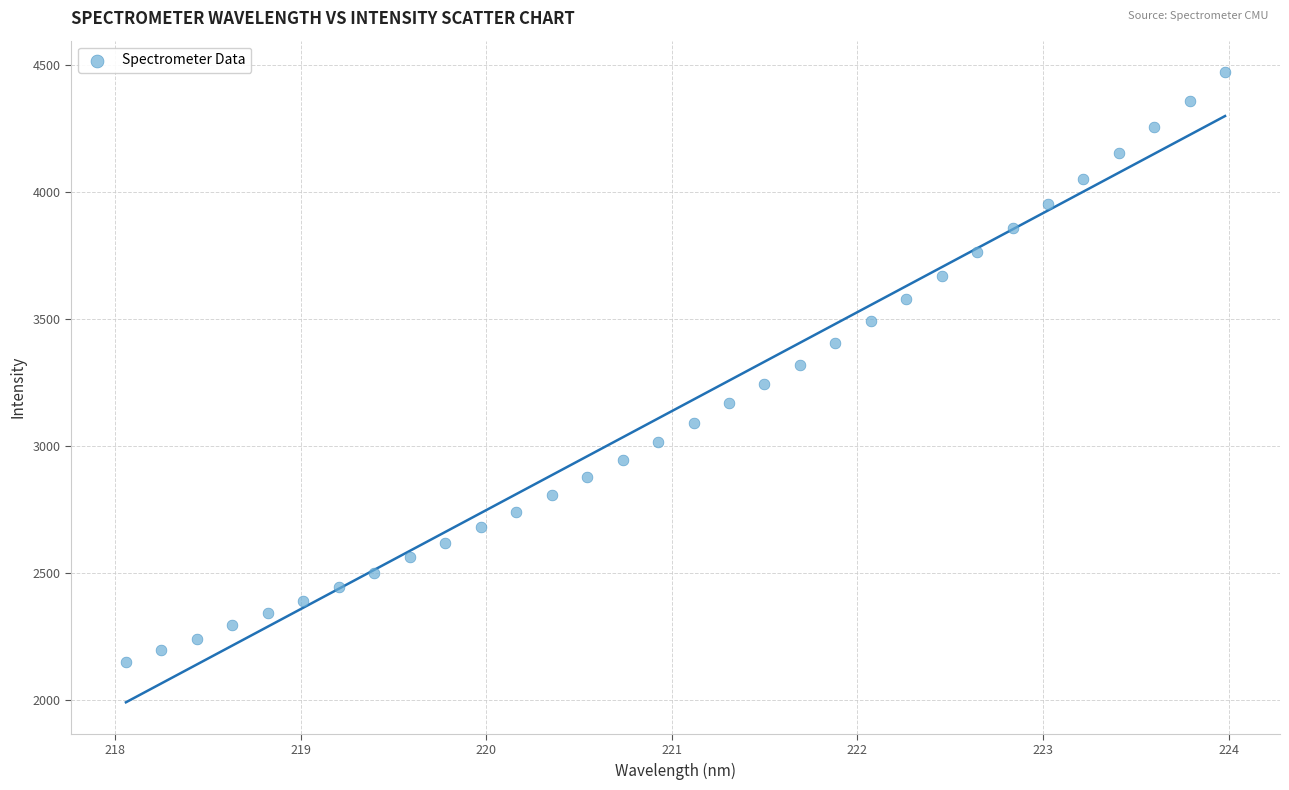

What is the range of Y values (max minus min)?

2321.1